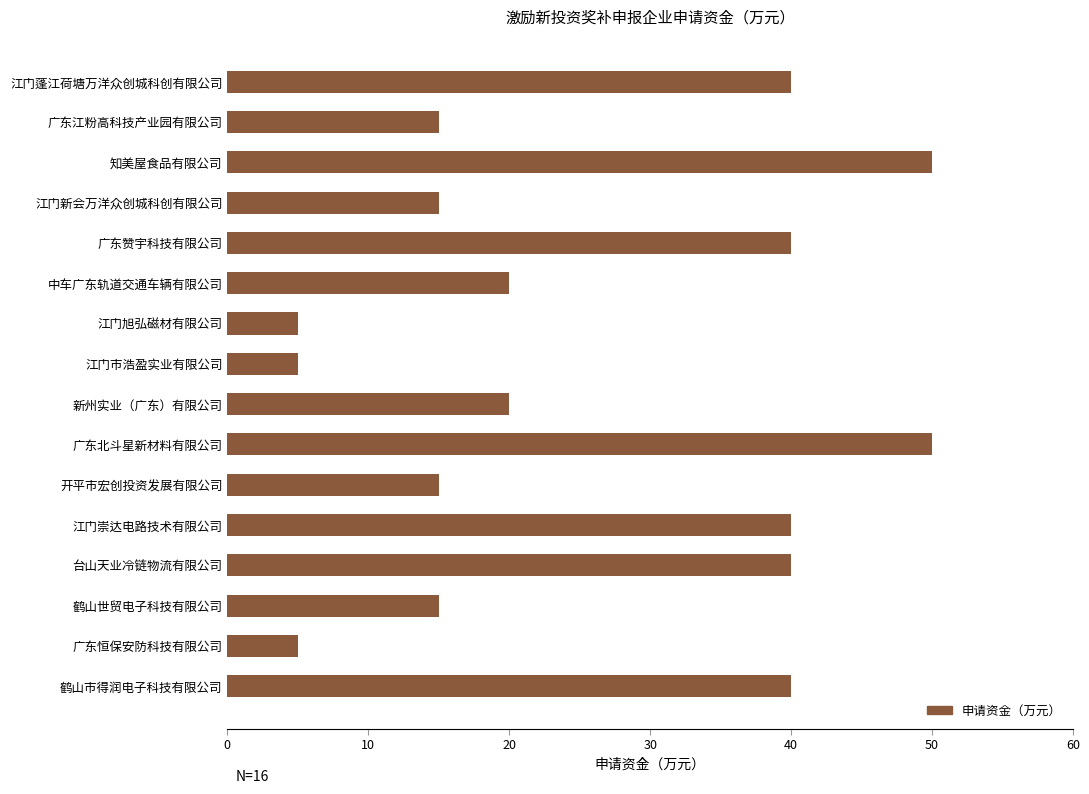

What is the difference between the maximum and second lowest values?

45